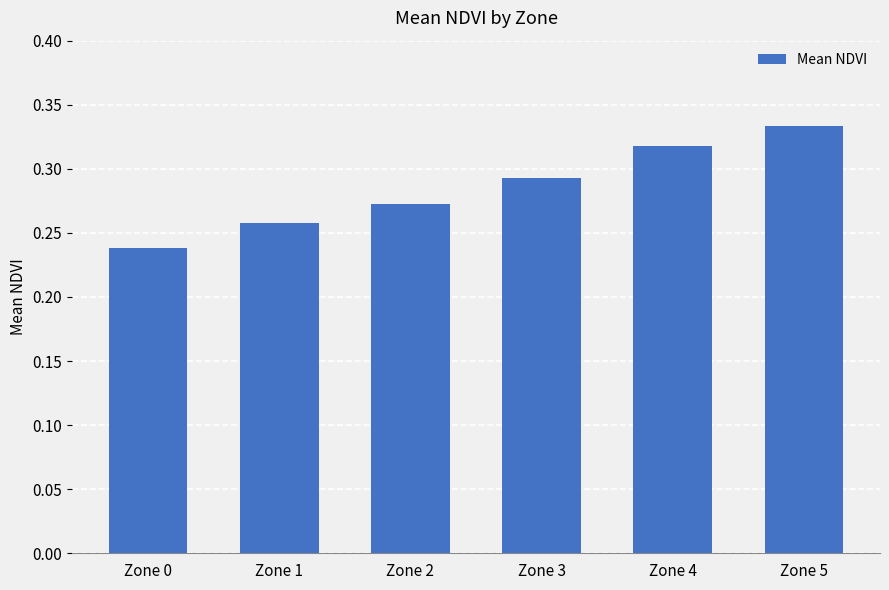

How many values are between 0 and 1?

6